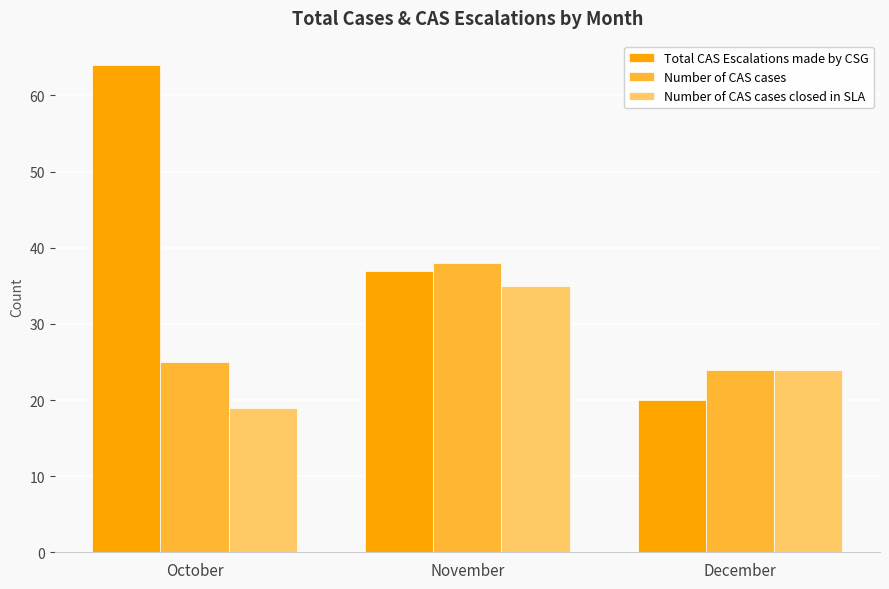

Reading left to right, transcribe all the data shown in this chart.

Total CAS Escalations made by CSG: 64	37	20
Number of CAS cases: 25	38	24
Number of CAS cases closed in SLA: 19	35	24